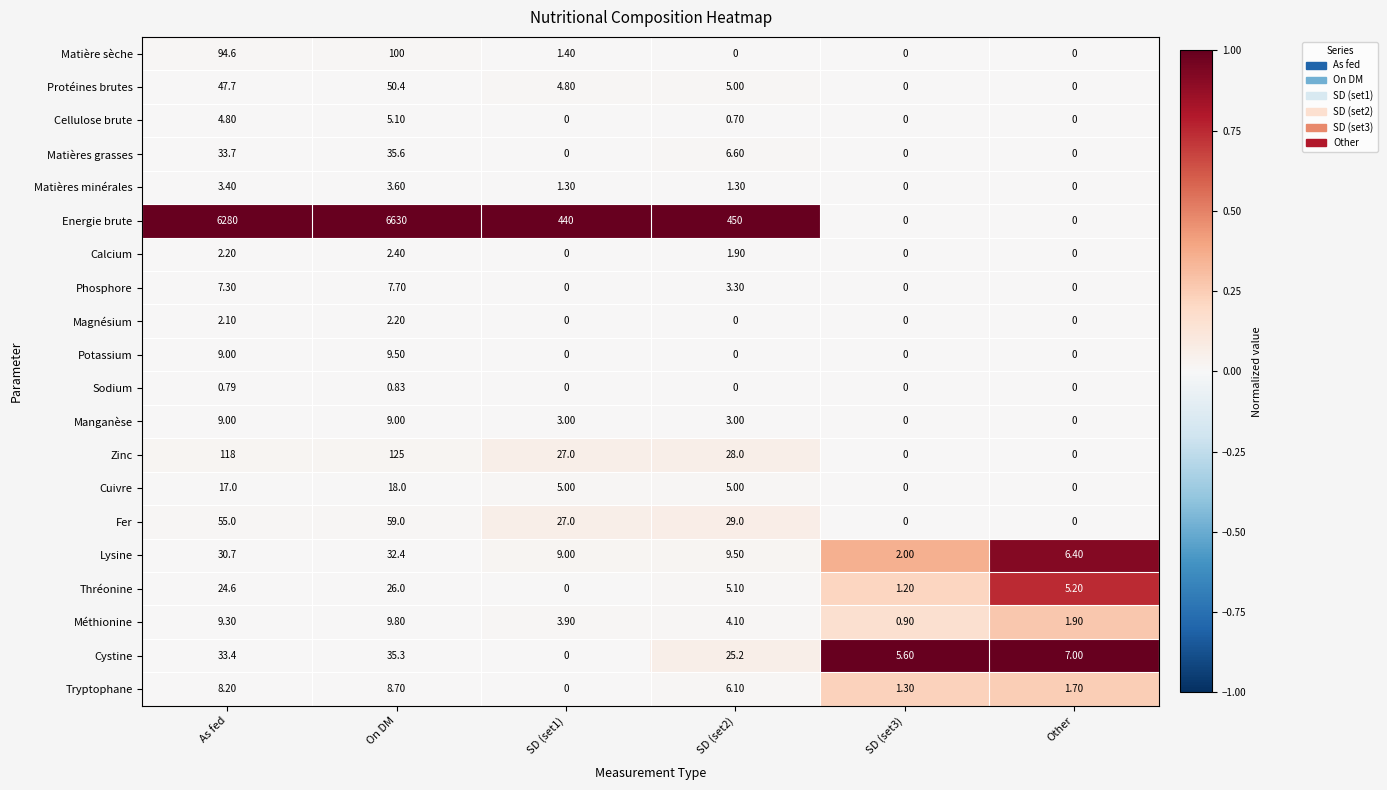

What is the spread (max minus min) of values at On DM?

6629.2